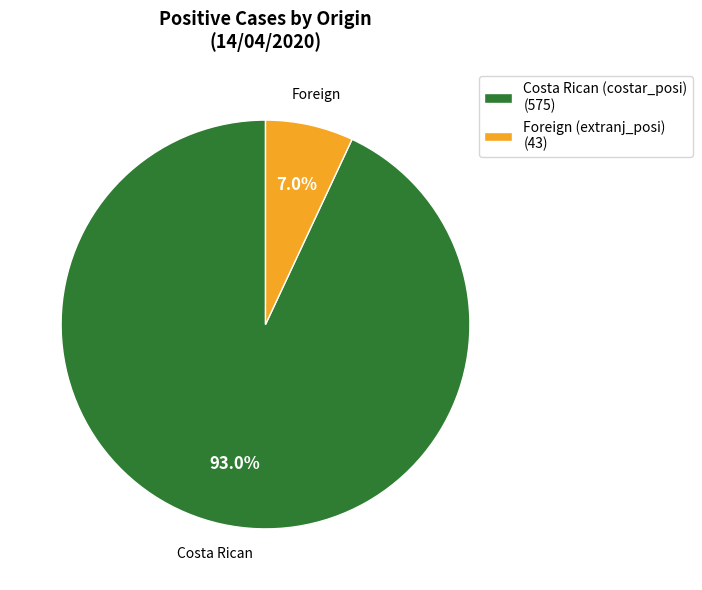

Is Foreign (extranj_posi) (43) the majority of the pie?

No